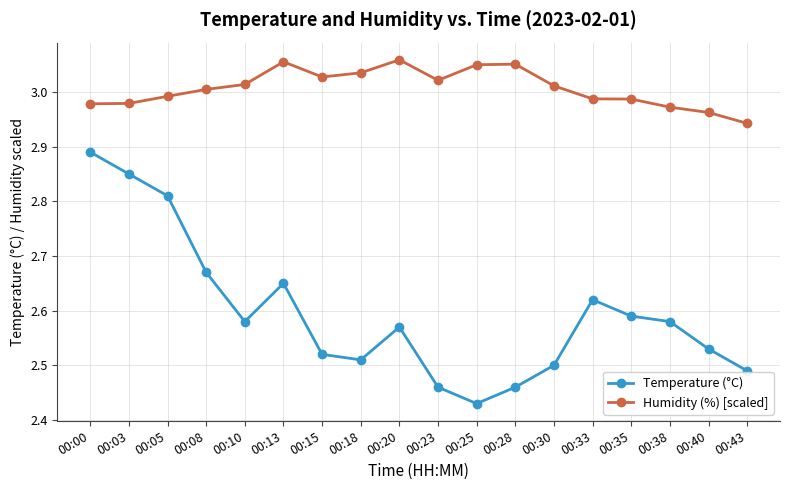

Rank the series by their maximum value, from highest to lowest.

Humidity (%) [scaled], Temperature (°C)